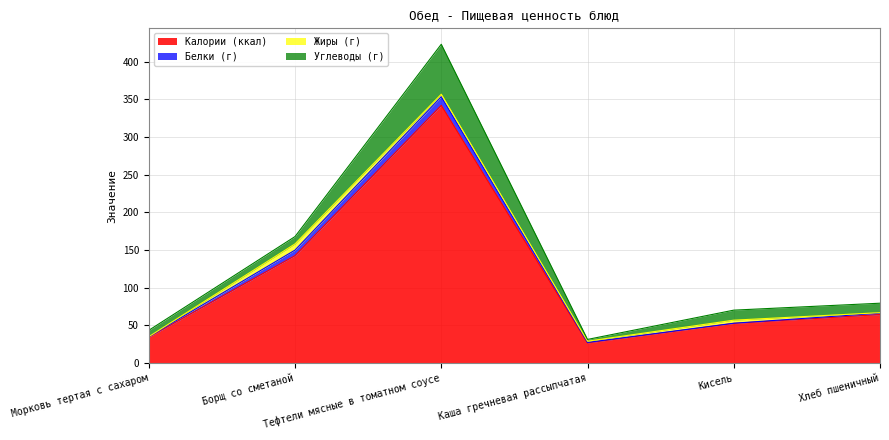

At Тефтели мясные в томатном соусе, list the series in order from largest to smallest.

Калории (ккал), Углеводы (г), Белки (г), Жиры (г)